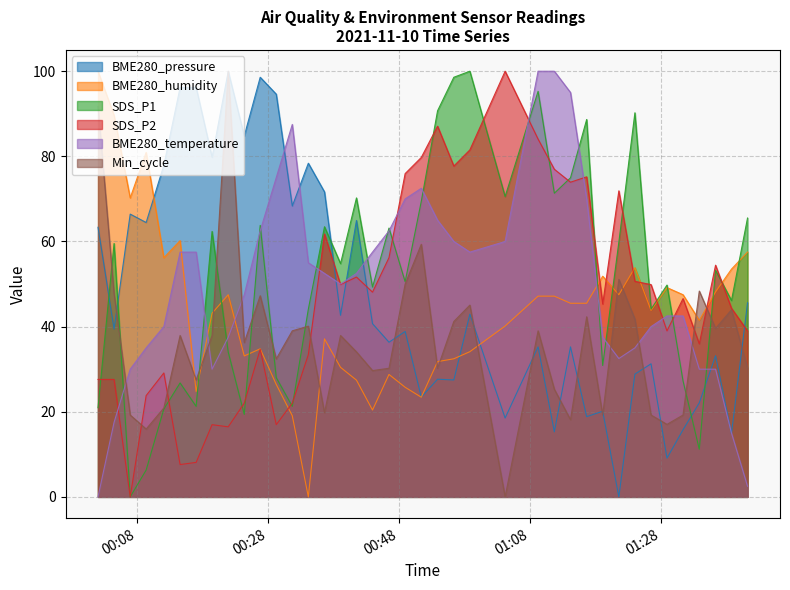

True or false: BME280_temperature and Min_cycle cross at least once.

True